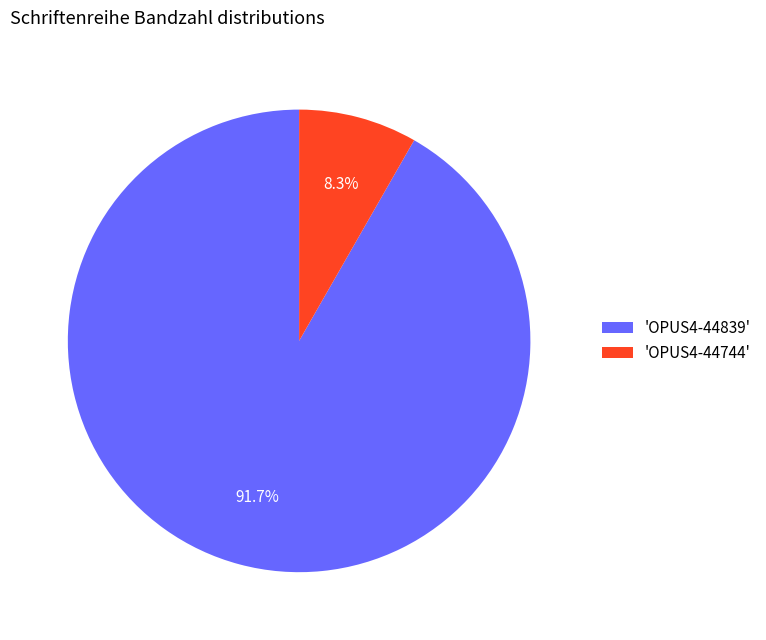

Rank the categories by value from highest to lowest.

'OPUS4-44839', 'OPUS4-44744'